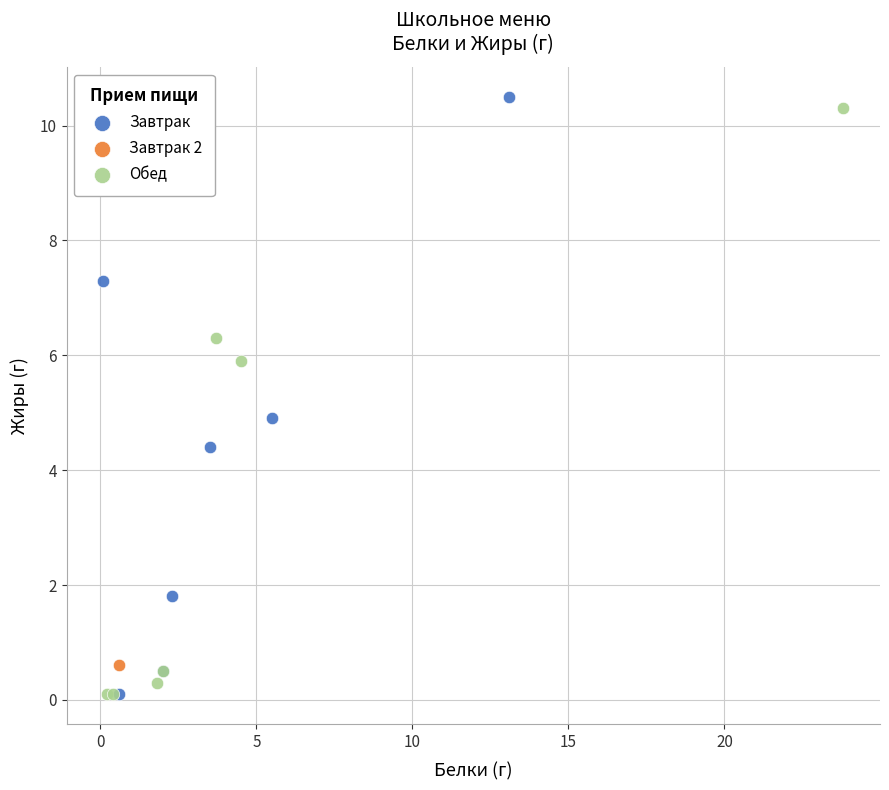

Which series reaches the maximum Y coordinate?

Завтрак